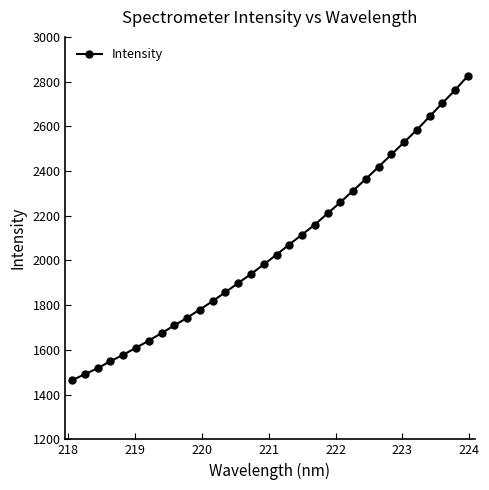

What is the sum of all values?

65723.3